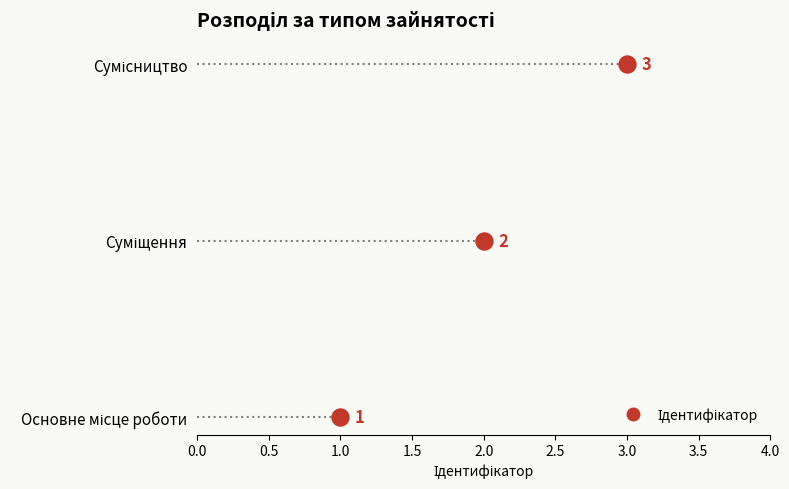

What is the change in value from Основне місце роботи to Суміщення?

+1